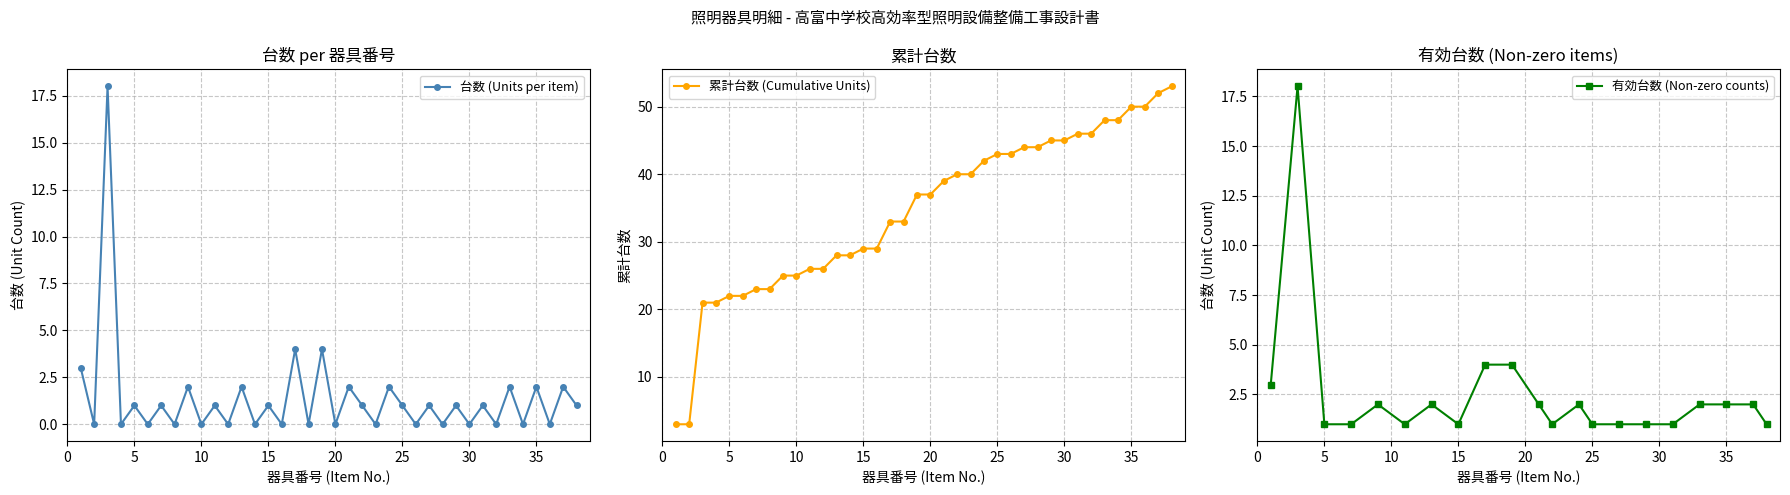

Does the chart have visible grid lines?

Yes